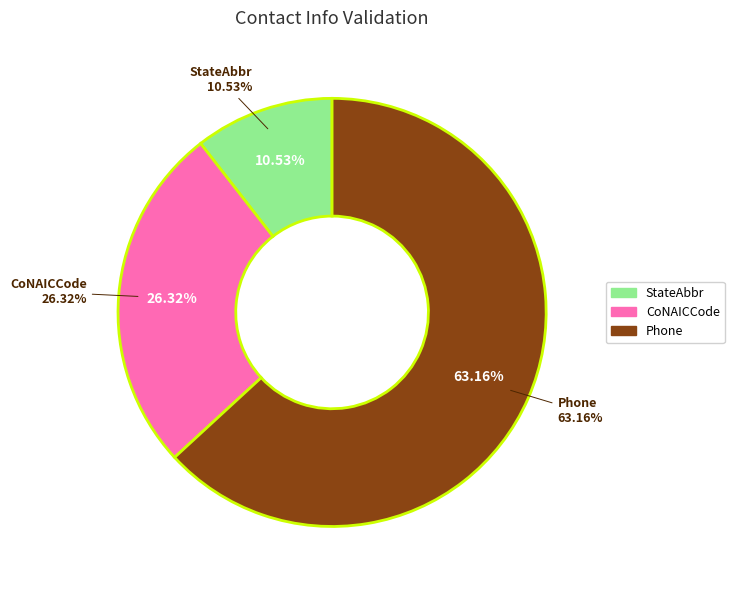

True or false: CoNAICCode accounts for 37% of the total.

False